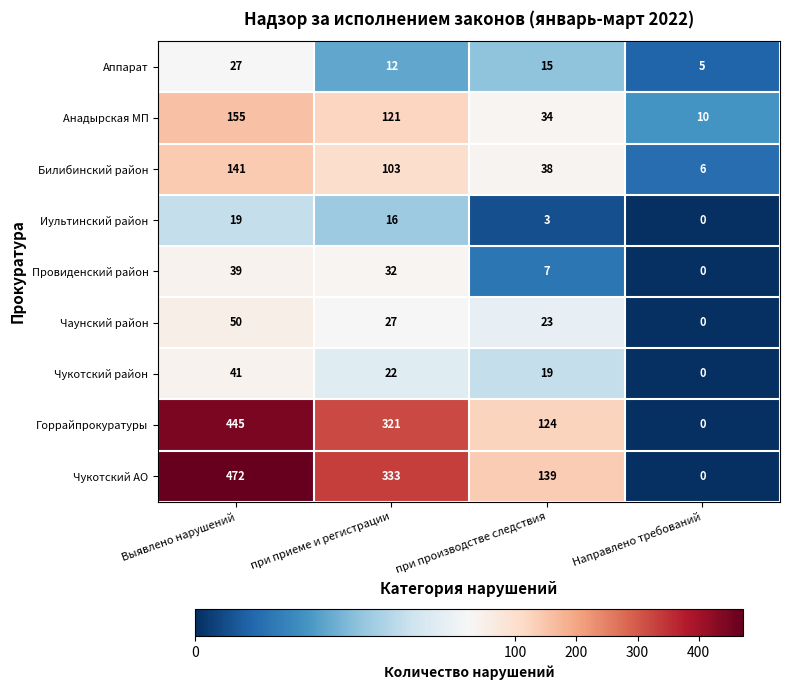

The value of Горрайпрокуратуры at Направлено требований is 0. True or false?

True